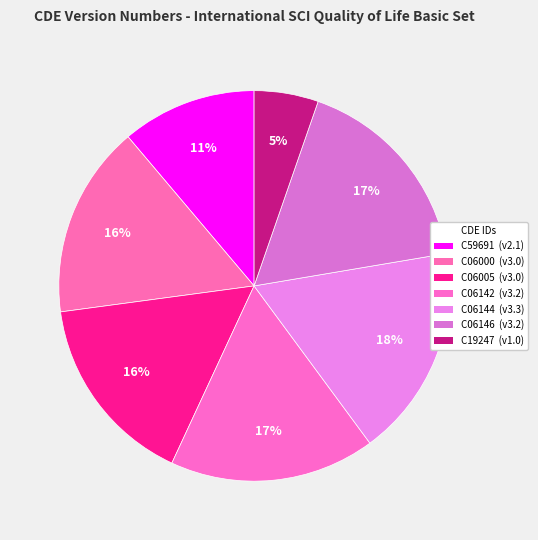

How many slices are in this pie chart?

7